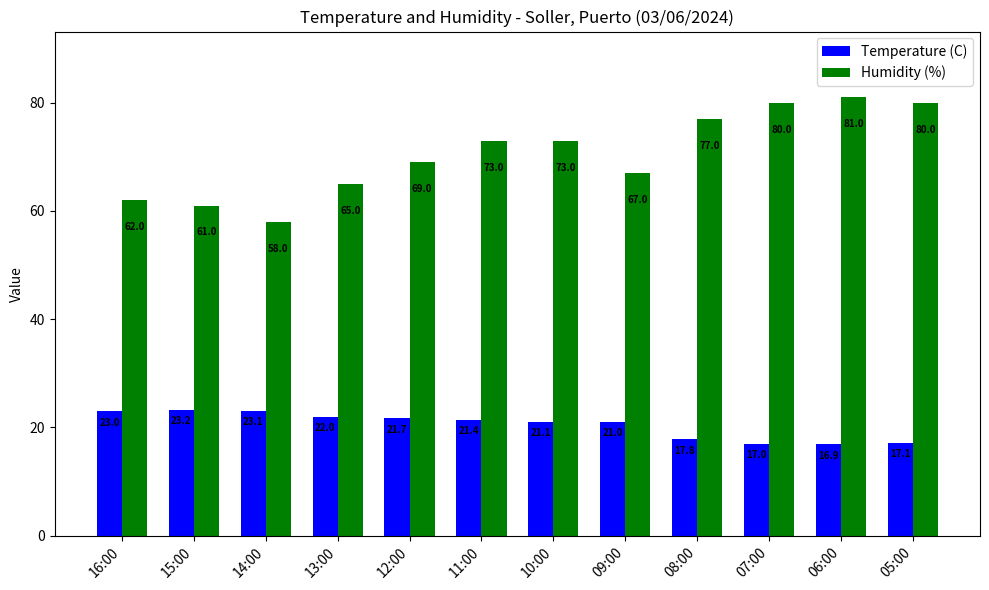

Which series has the largest range (max minus min)?

Humidity (%)